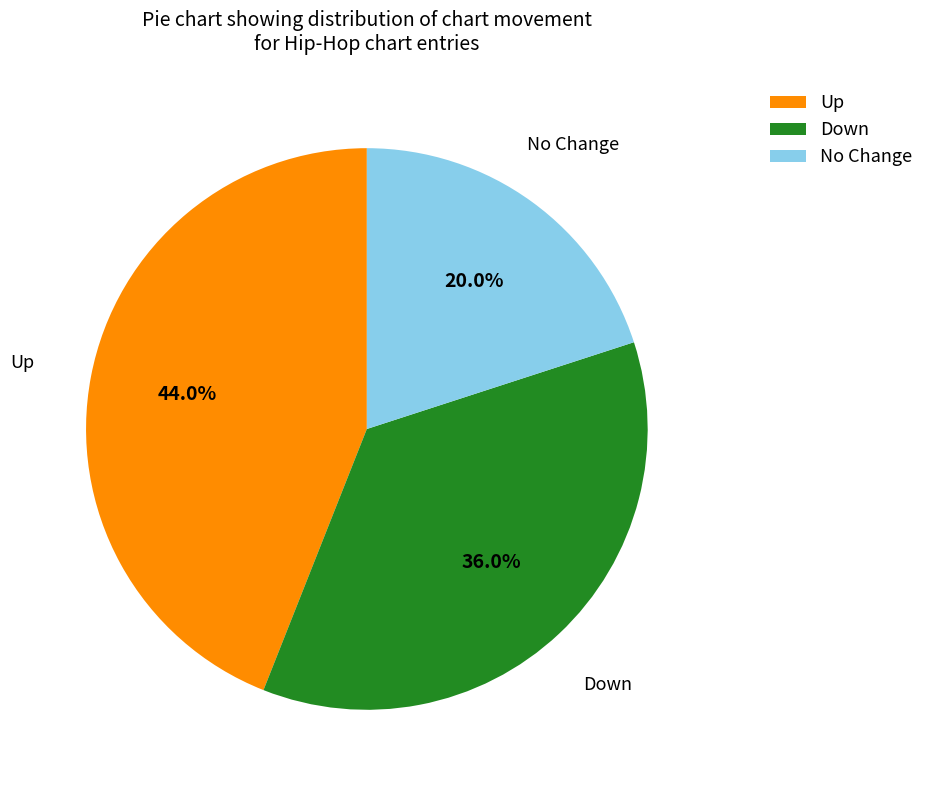

Is there any slice that represents more than half of the pie?

No